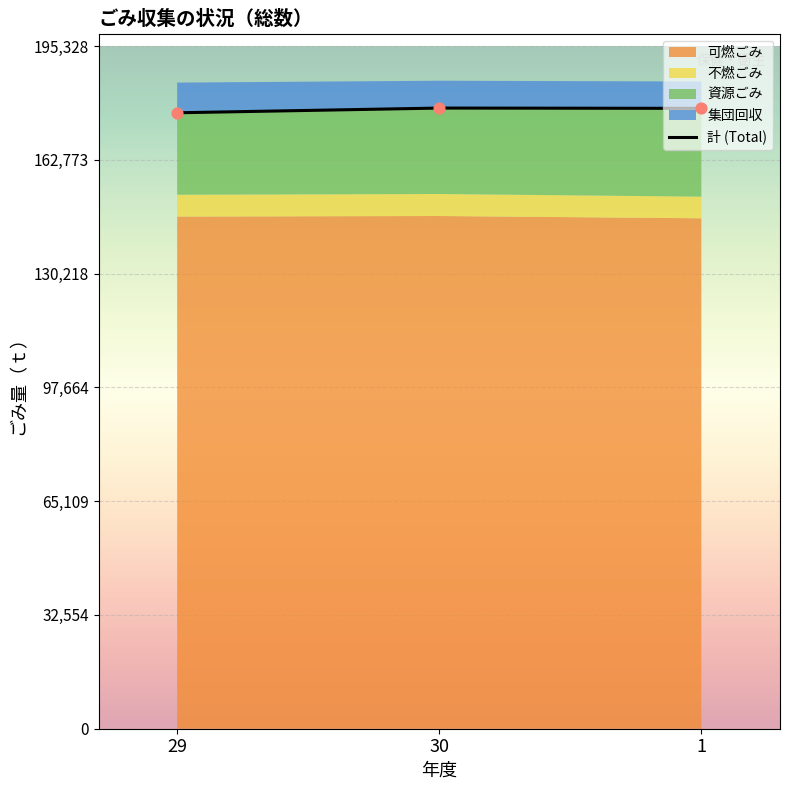

Approximately how many times larger is the value at 1 compared to 30?

1.0